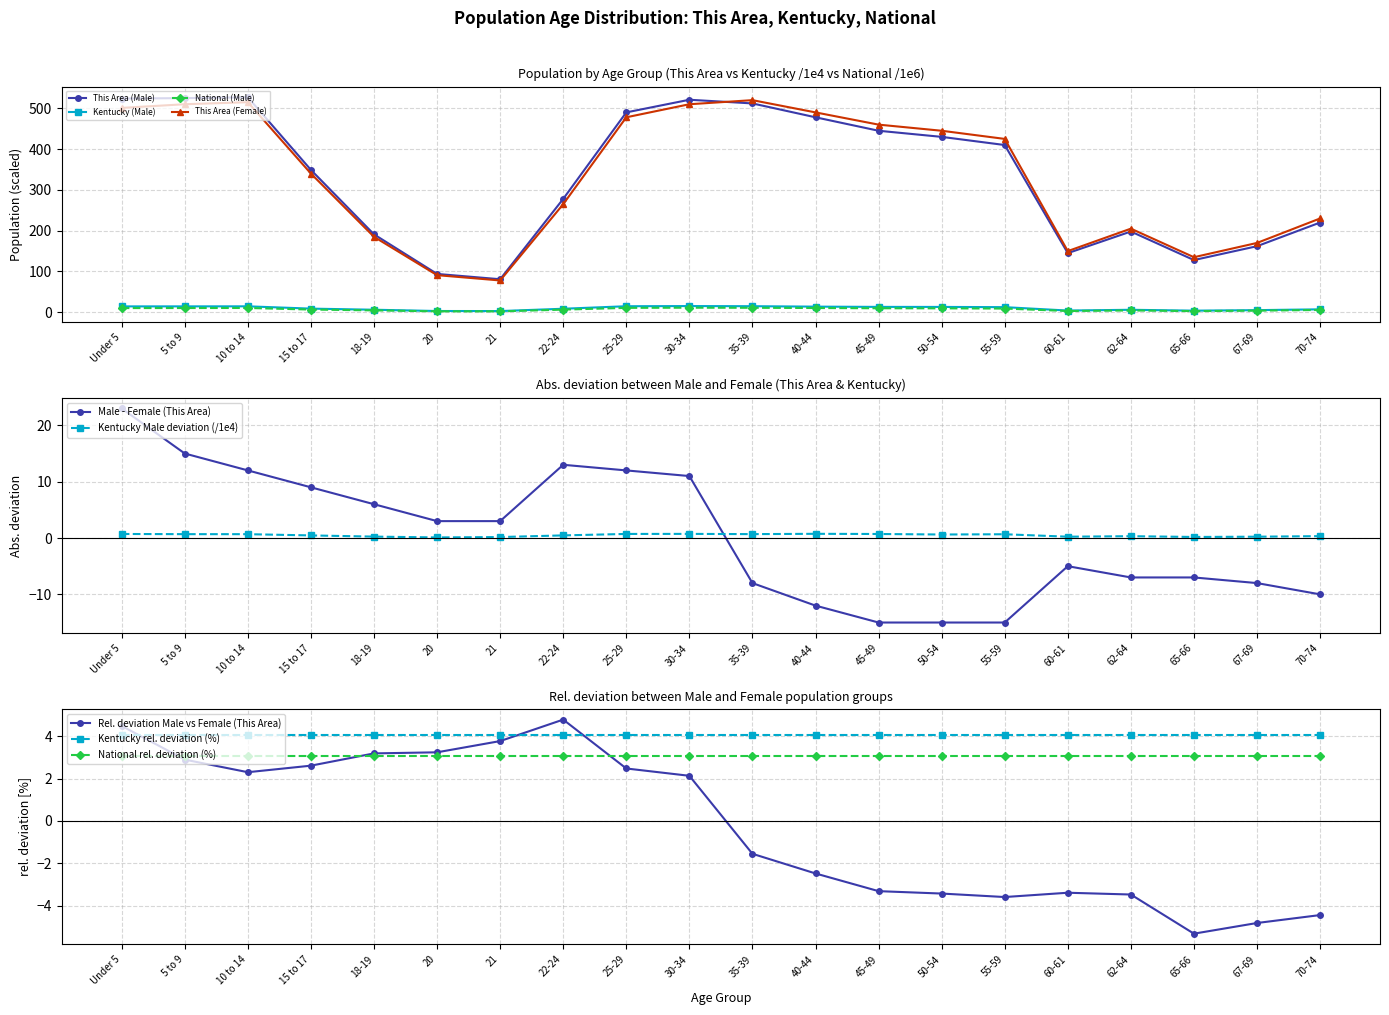

What is the value of the This Area (Female) point at the 9th from the left?

478.0